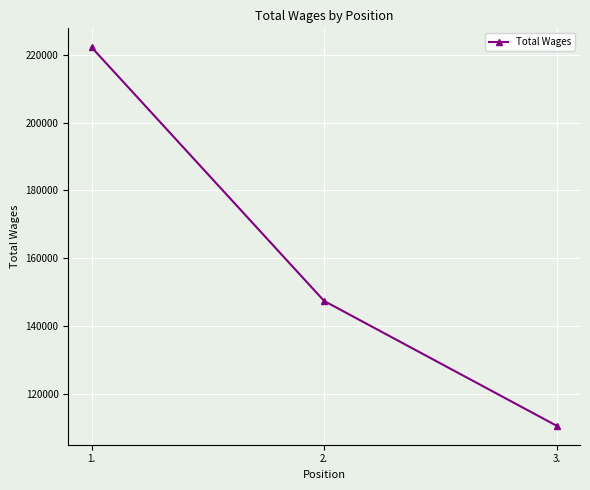

What is the difference between the values at 2. and 3.?

36785